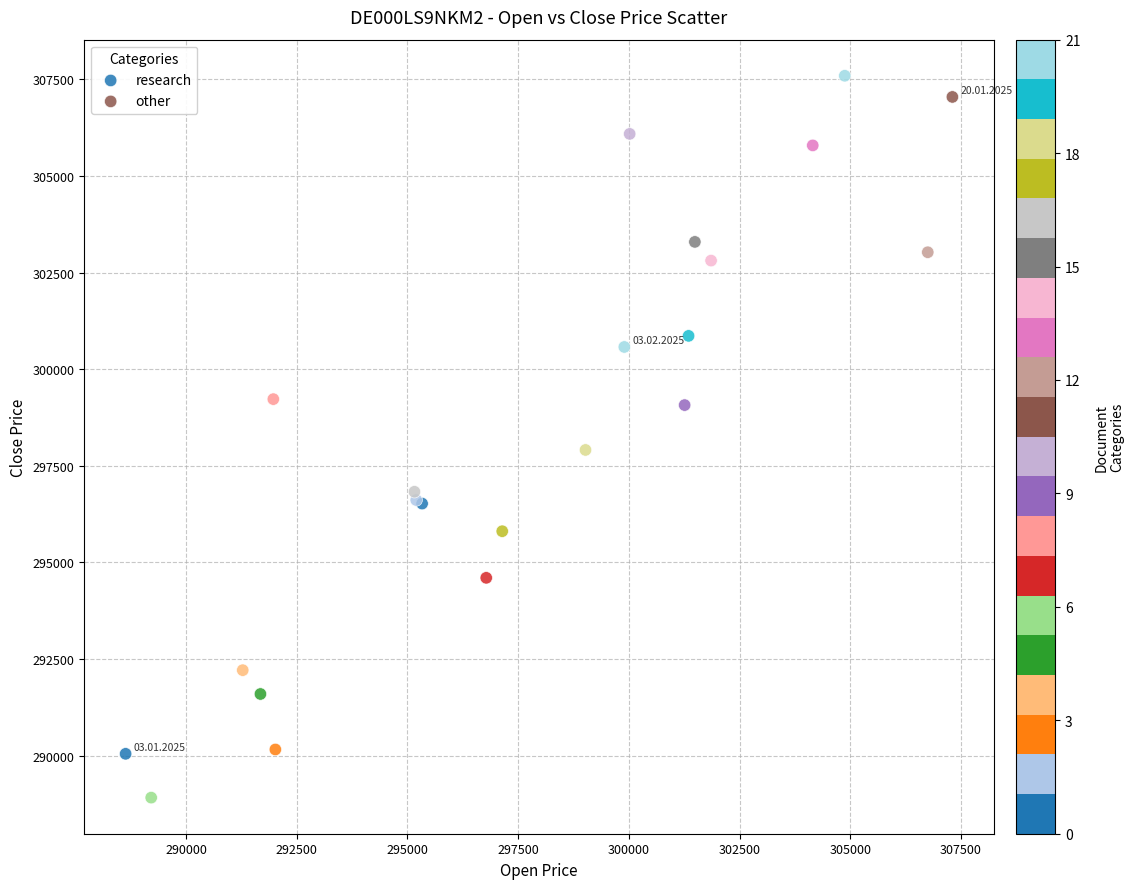

Which series has the widest spread of Y values?

research